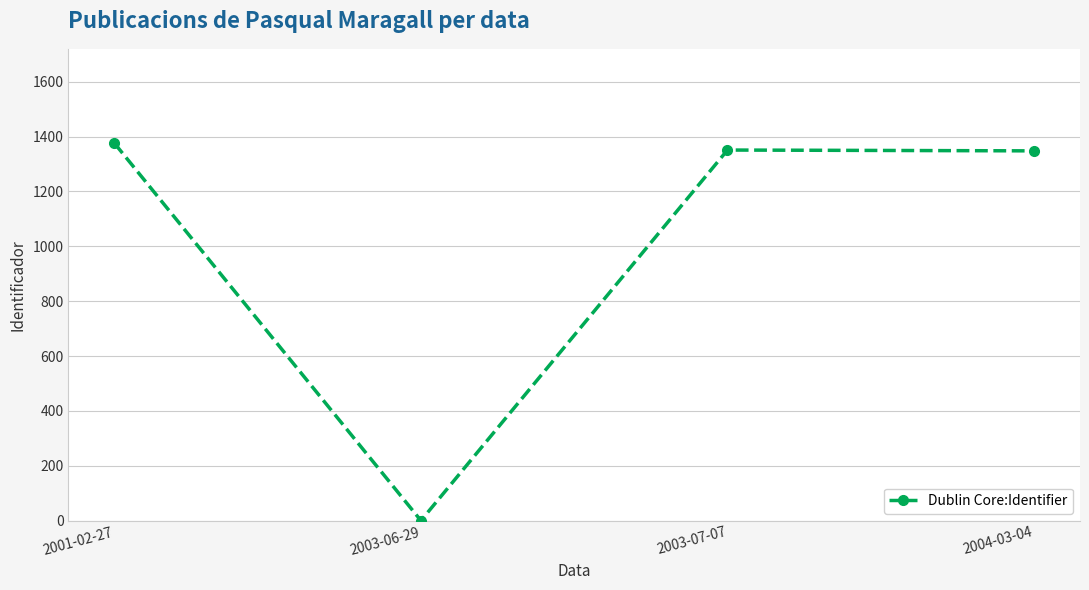

True or false: the data has more than 1 interior local peaks.

False